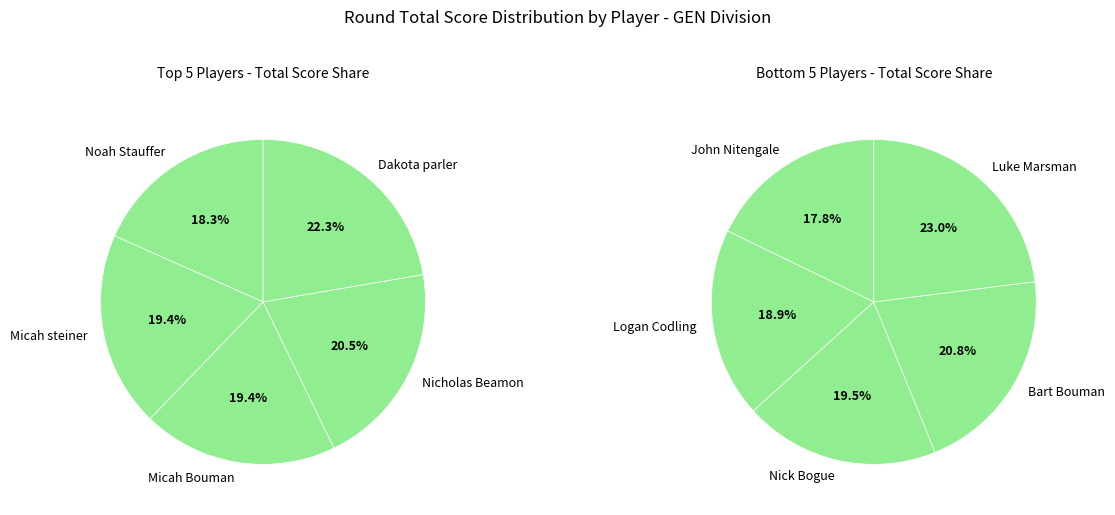

Is there any slice that represents more than half of the pie?

No